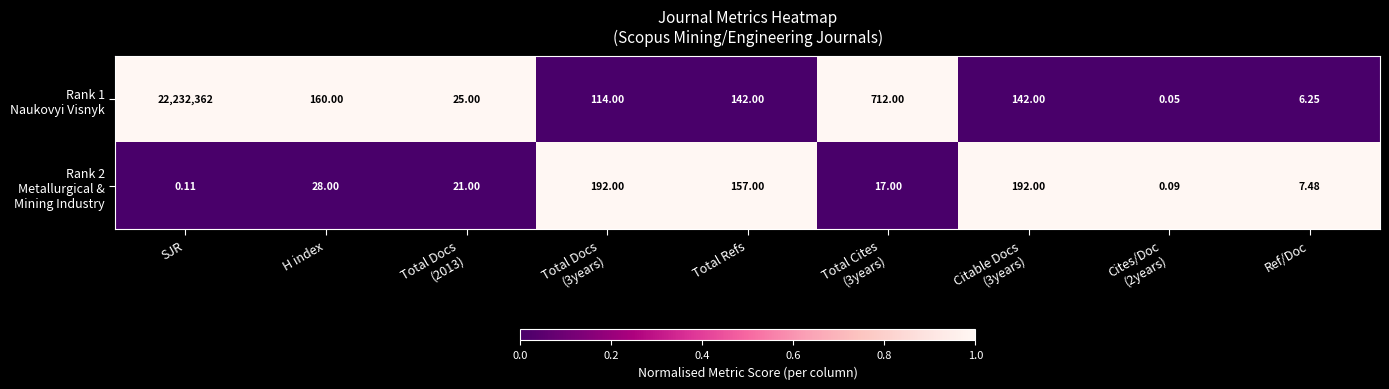

At which category is the sum across all series the highest?

SJR